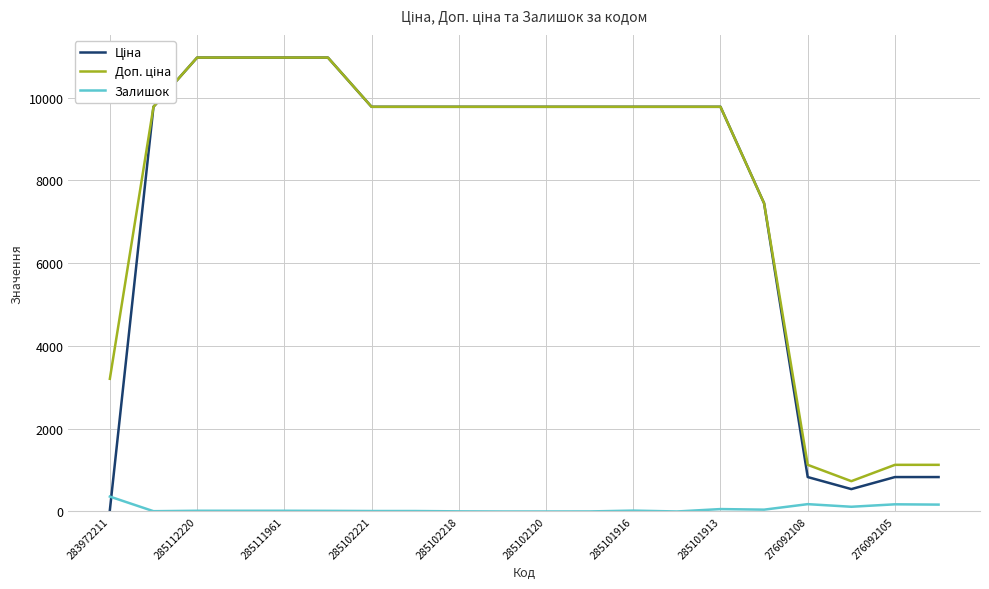

What is the maximum value shown in the chart?

10964.4